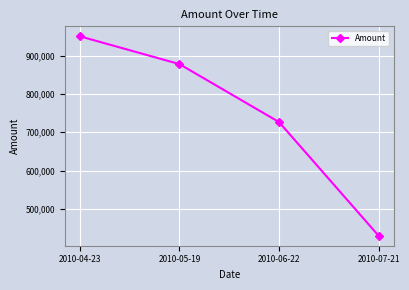

Reading left to right, what are all the values shown in this chart?

2010-04-23=950707	2010-05-19=878156	2010-06-22=726765	2010-07-21=429851